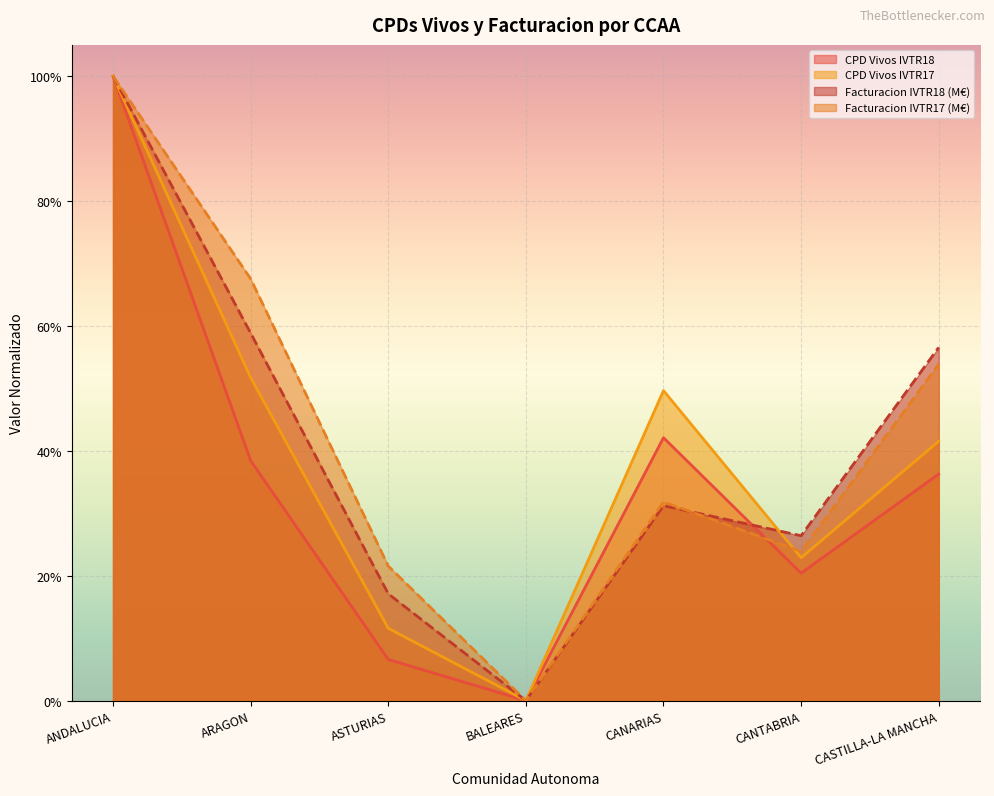

How many times do Facturacion IVTR18 and Facturacion IVTR17 cross each other?

2